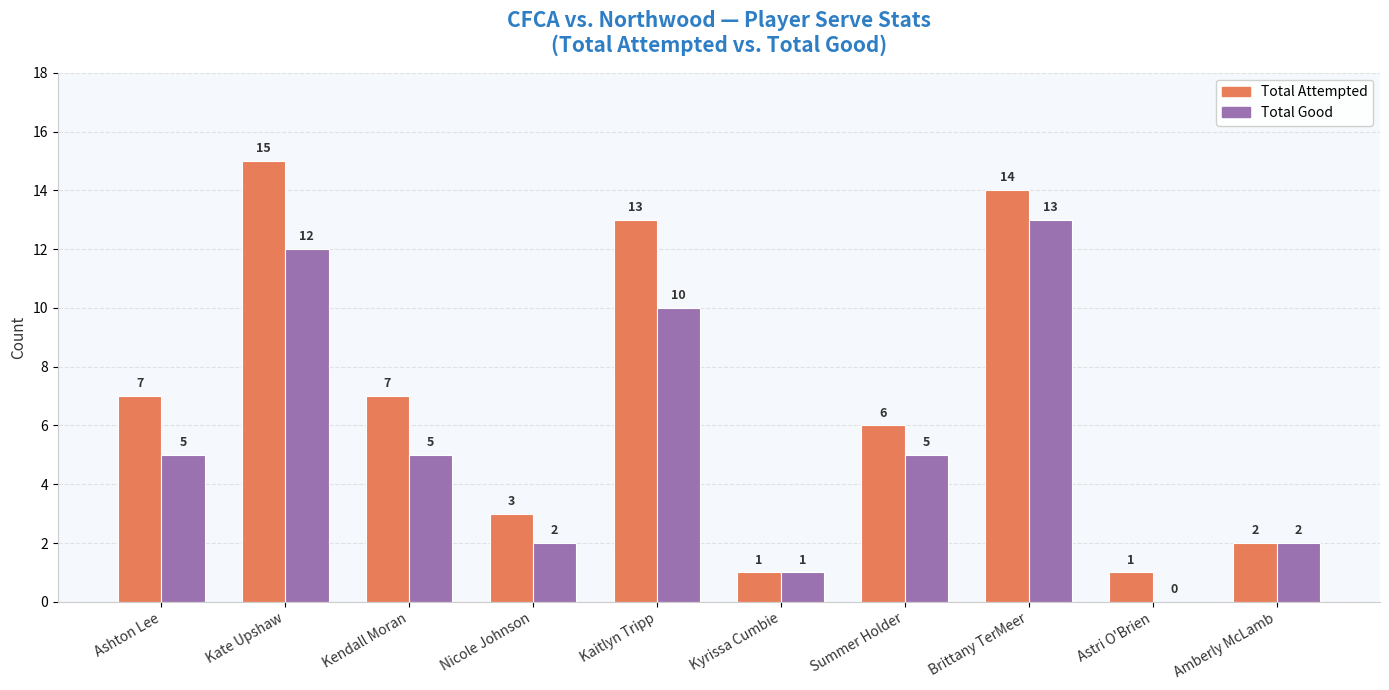

What is the difference between the Total Good values at Brittany TerMeer and Kate Upshaw?

1